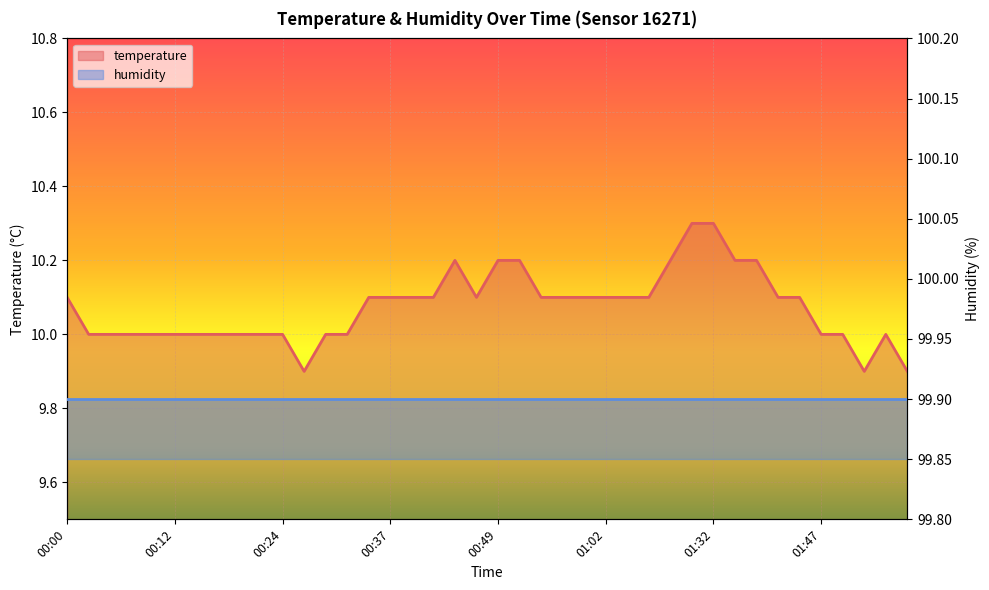

List the labels in order of value, largest first.

01:26, 01:32, 00:44, 00:49, 00:51, 01:15, 01:37, 01:40, 00:00, 00:34, 00:37, 00:39, 00:42, 00:46, 00:54, 00:56, 00:59, 01:02, 01:04, 01:10, 01:42, 01:45, 00:02, 00:05, 00:07, 00:10, 00:12, 00:15, 00:17, 00:19, 00:22, 00:24, 00:29, 00:32, 01:47, 01:50, 01:54, 00:27, 01:52, 01:57